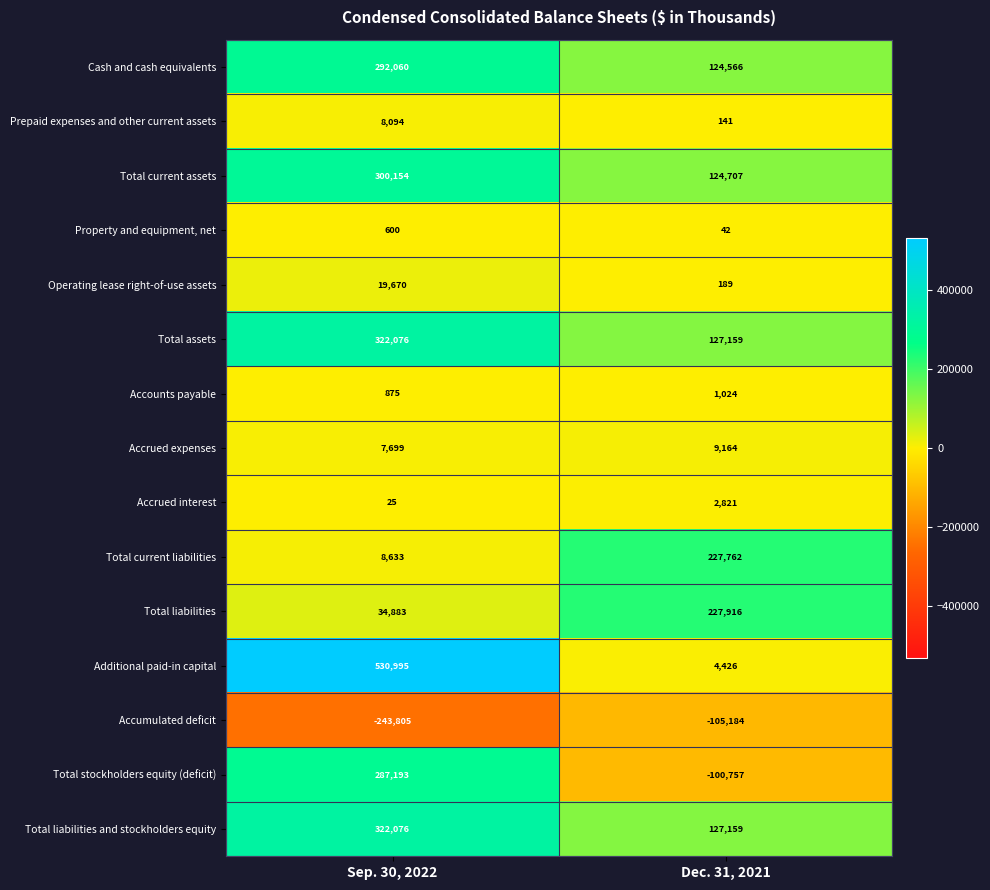

What is the sum of all Cash and cash equivalents values?

416626